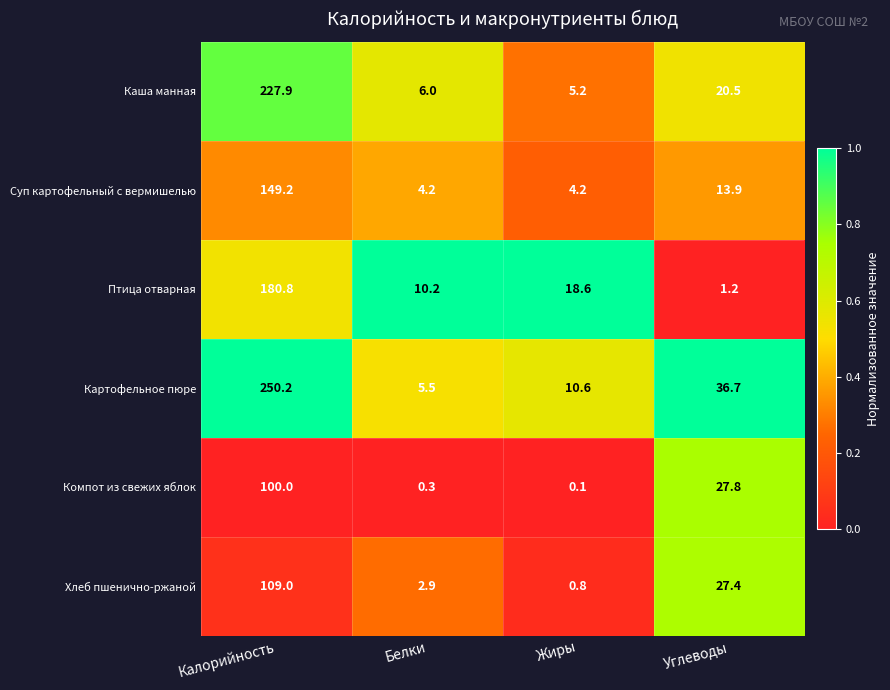

The Птица отварная series shows 10.2 at Белки. True or false?

True